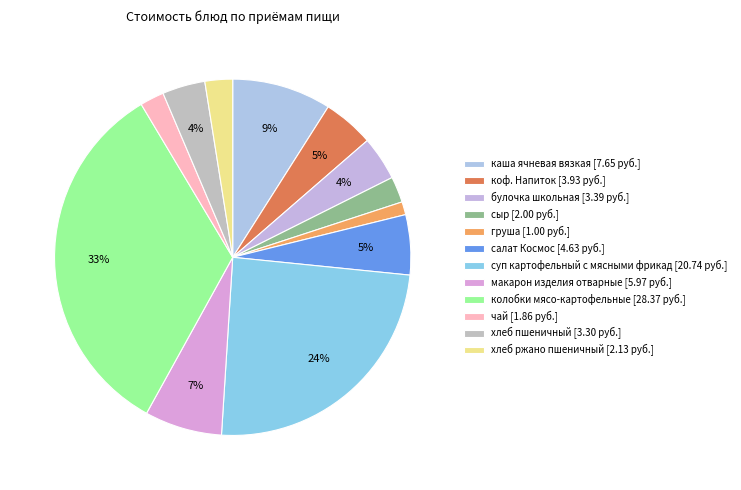

Approximately how many times larger is the value at хлеб ржано пшеничный compared to салат Космос?

0.5